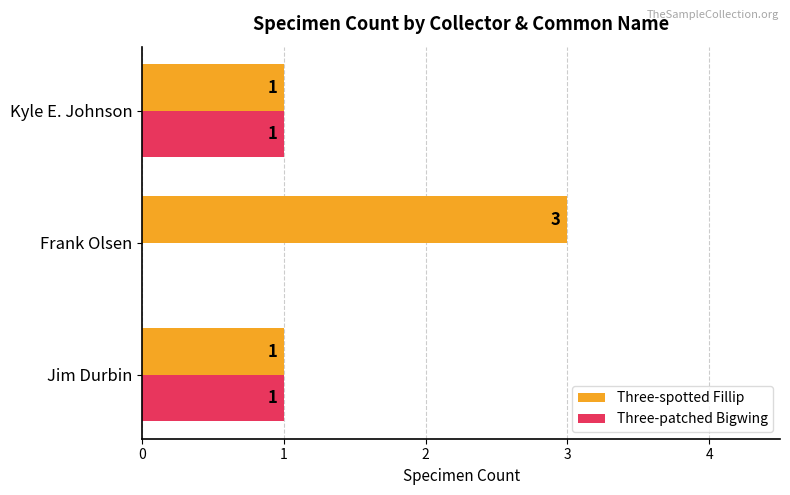

What is the sum of the Three-spotted Fillip values at Kyle E. Johnson and Frank Olsen?

4